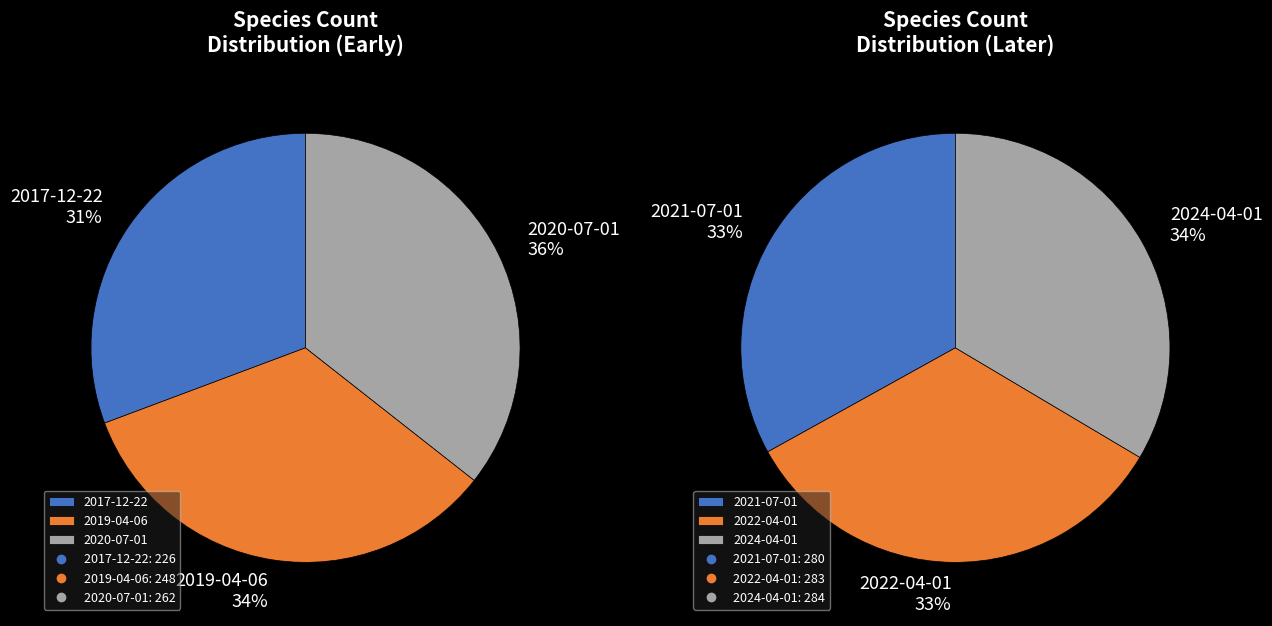

Is 2022-04-01 the majority of the pie?

No